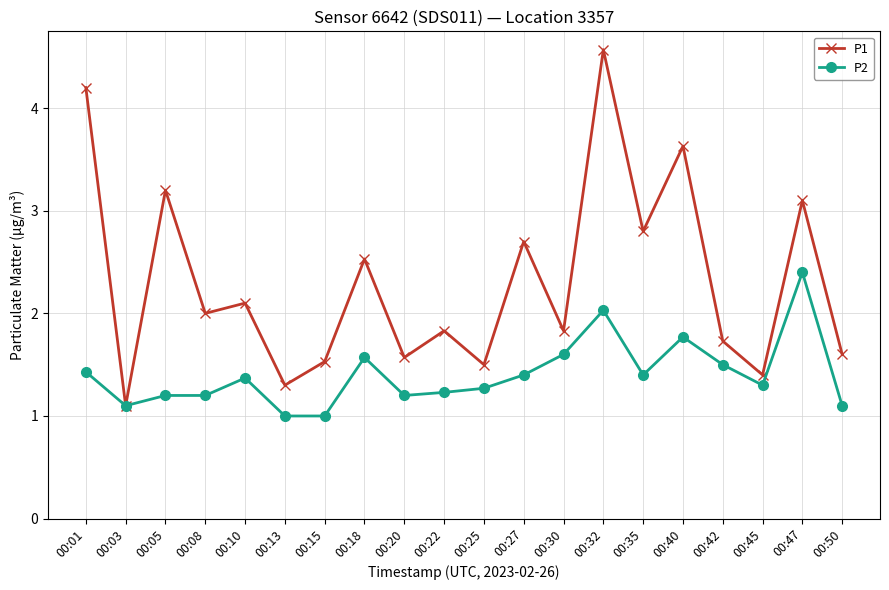

What is the maximum value for P1?

4.6